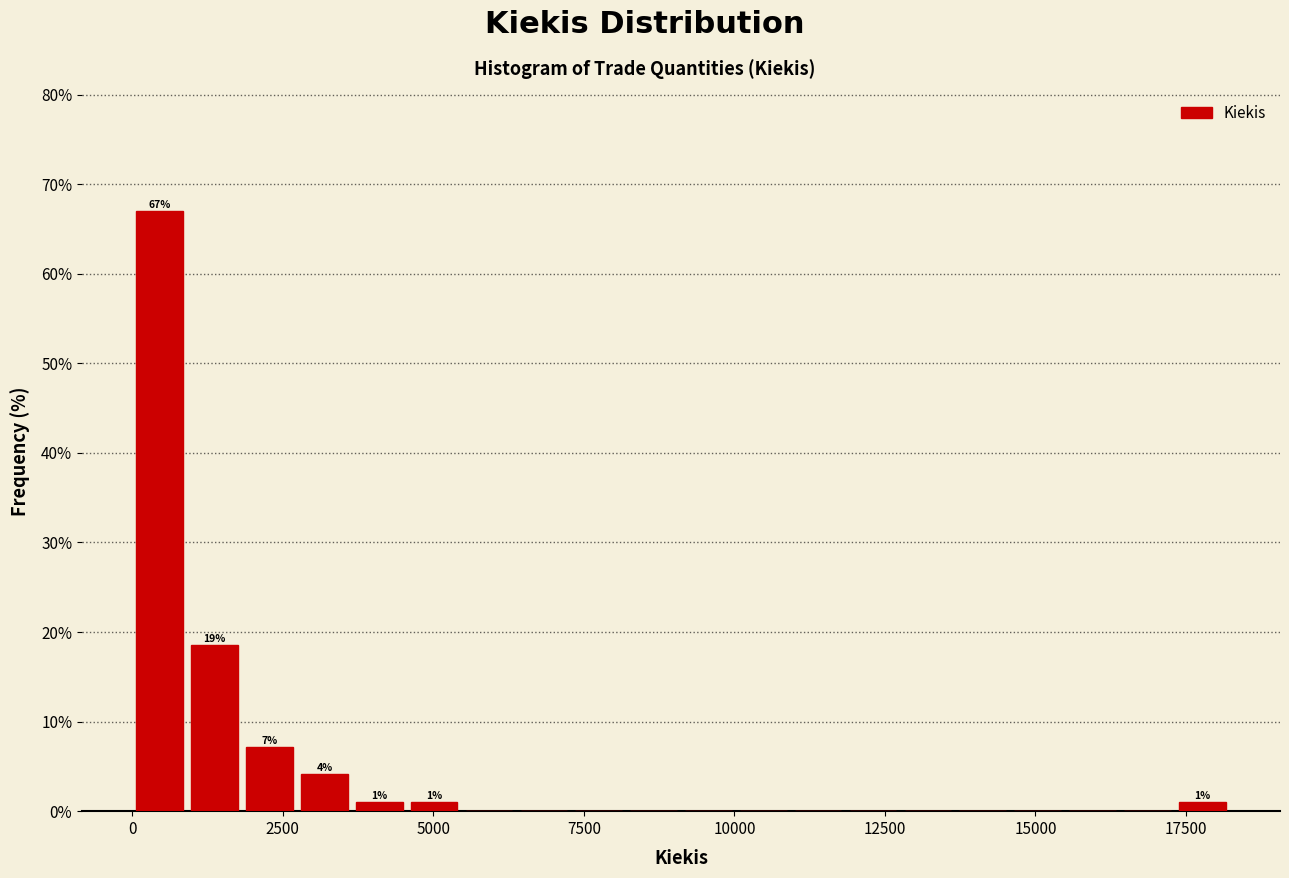

Around what value on the x-axis is the tallest bar? Give the approximate position of its centre, as read against the axis.

500